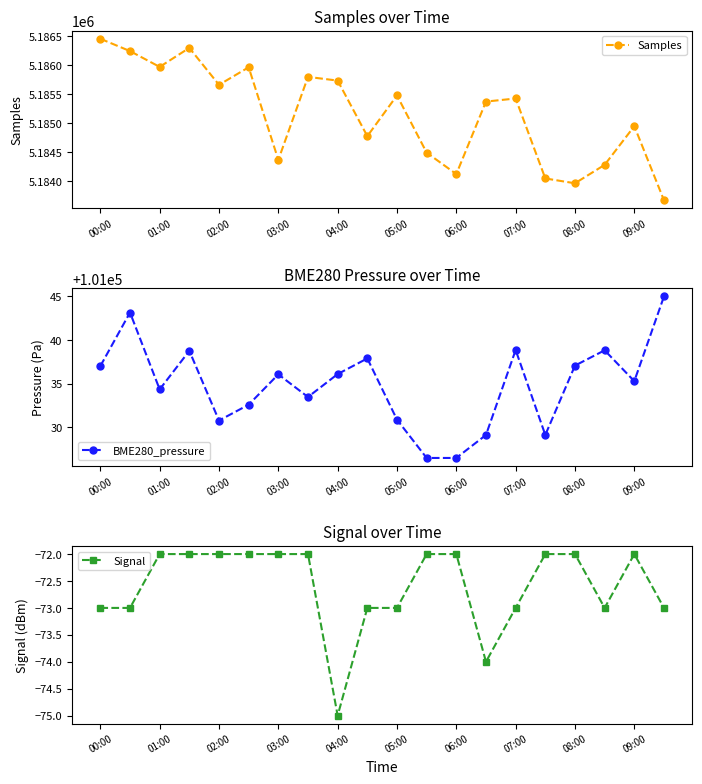

What is the average value of the Samples series?

5185156